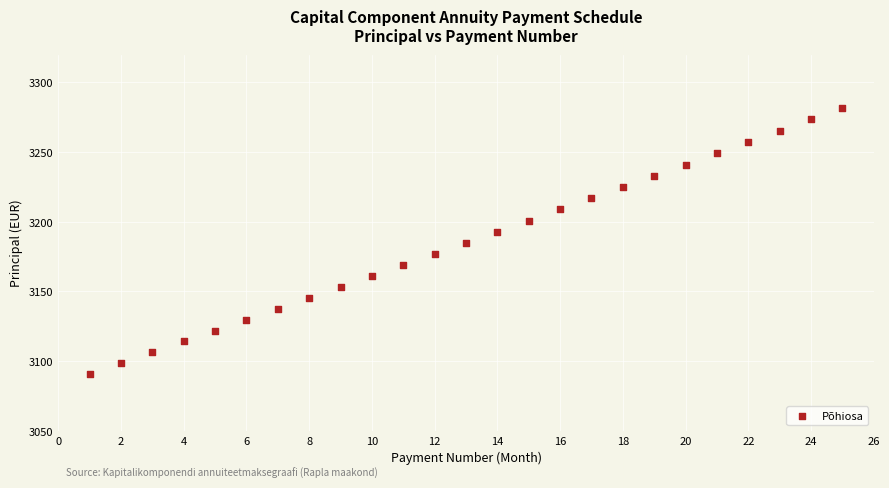

What is the range of Y values (max minus min)?

190.9